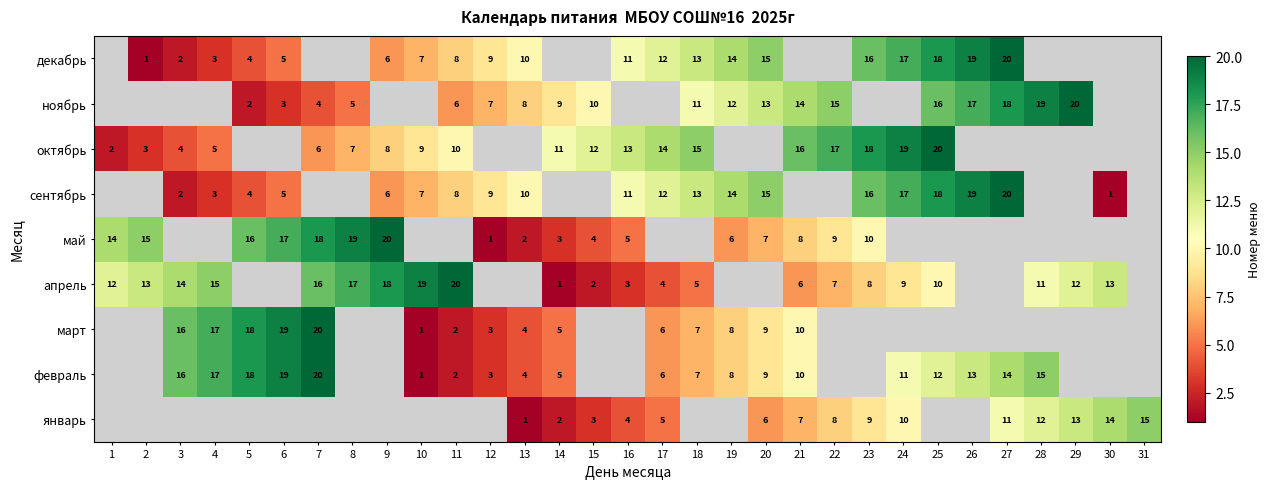

The value of март at 3 is 11. True or false?

False